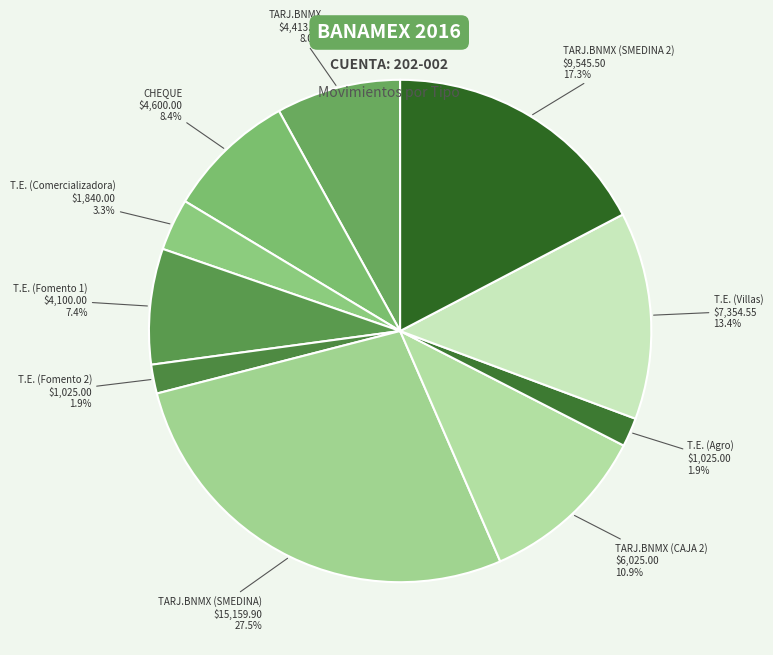

Which category has the biggest portion of the pie?

TARJ.BNMX (SMEDINA)